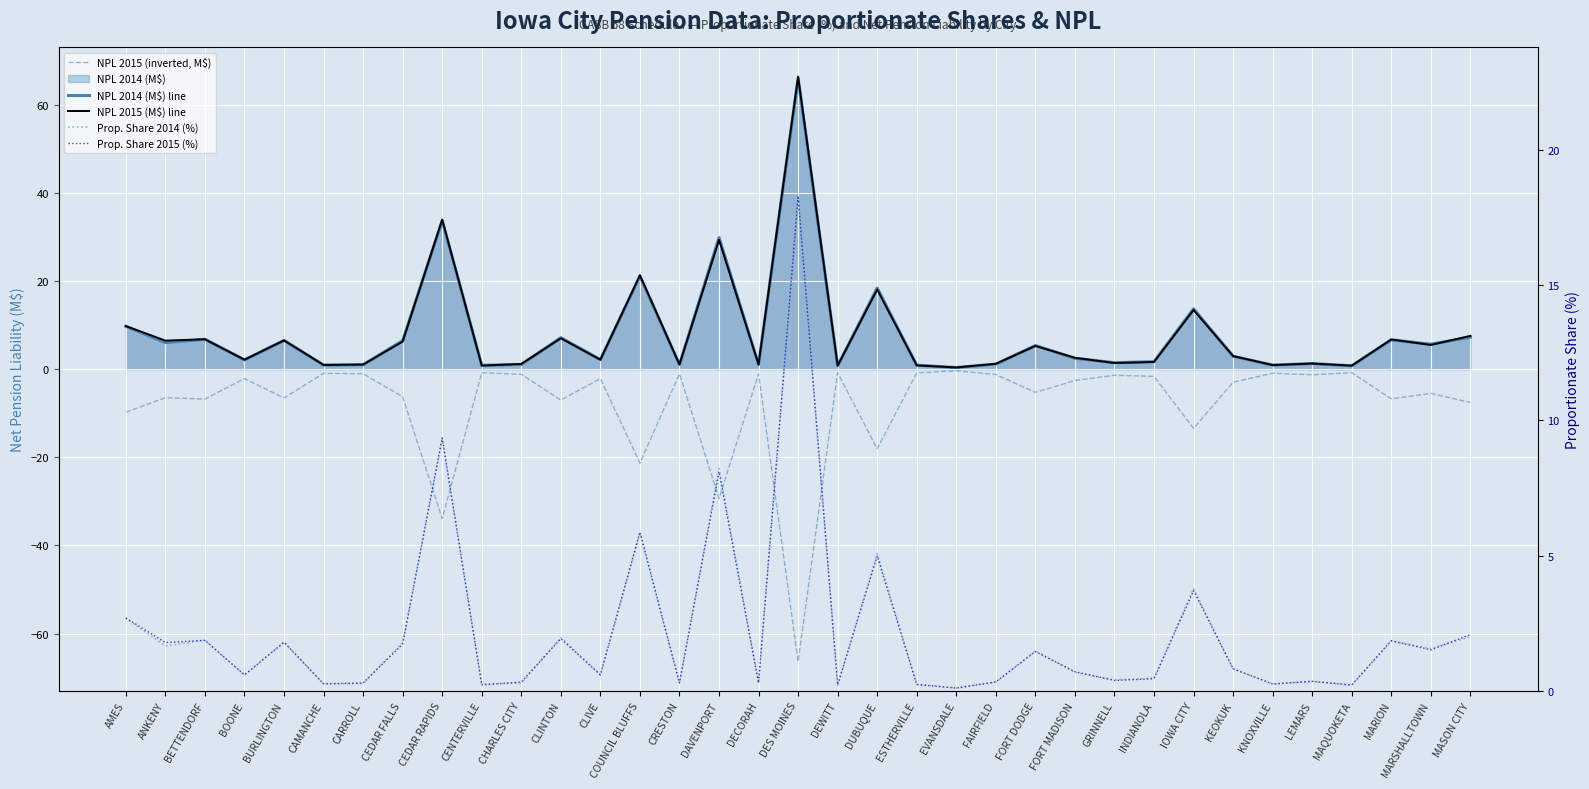

True or false: NPL 2015 (M$) line has more than 0 interior local peaks.

True